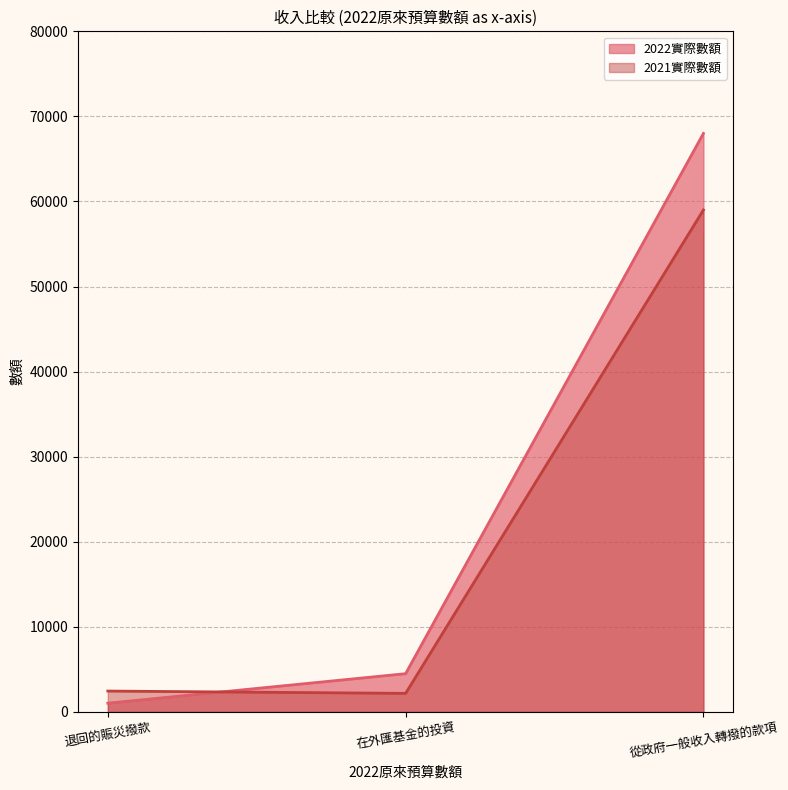

What is the approximate value of 2022實際數額 at 在外匯基金的投資?

4490